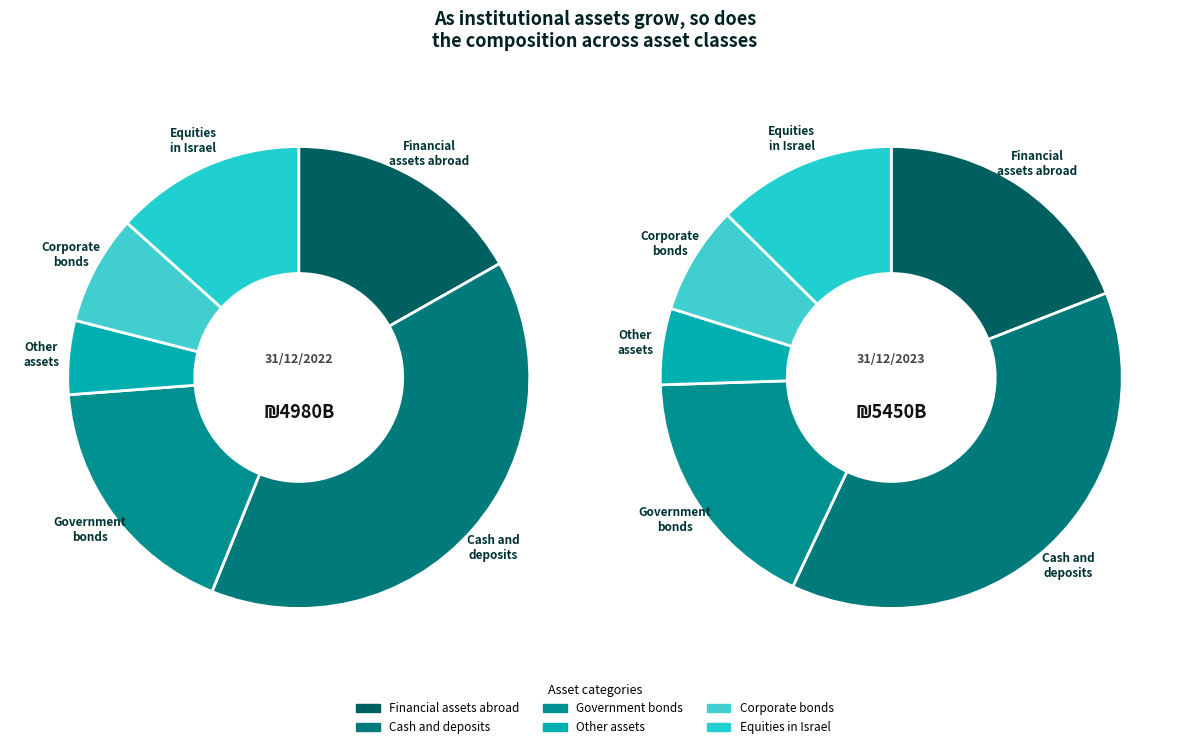

To the nearest percent, what is the difference between the largest and smallest slice percentages?

34%